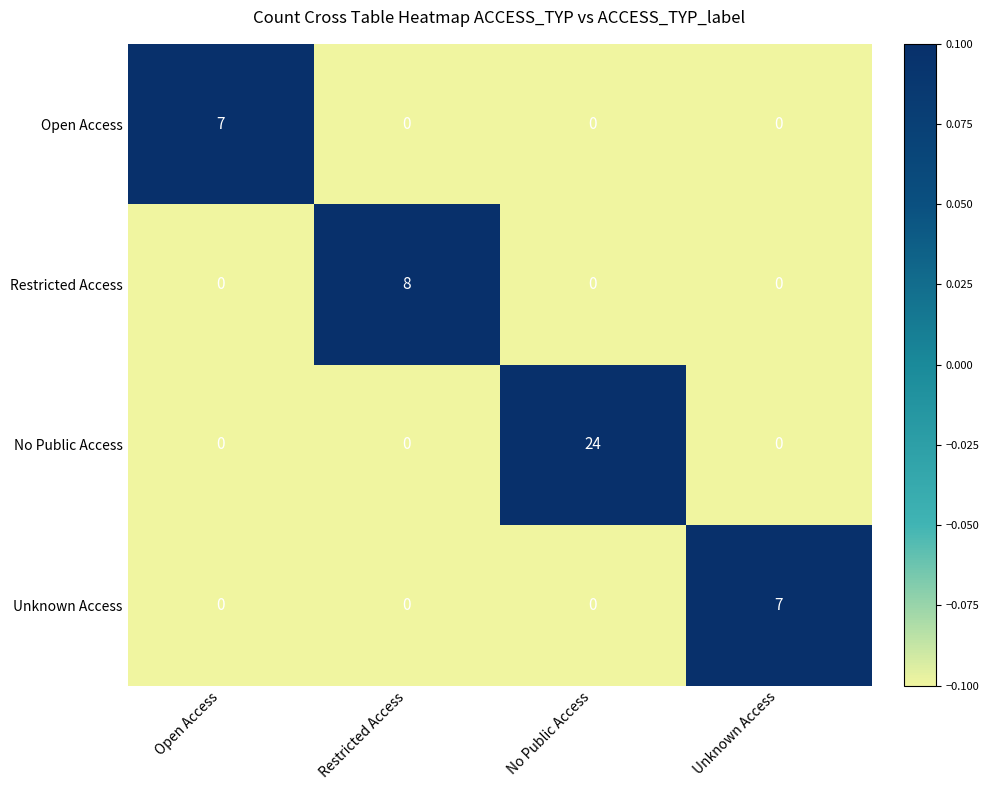

What is the total value across all series at Unknown Access?

7